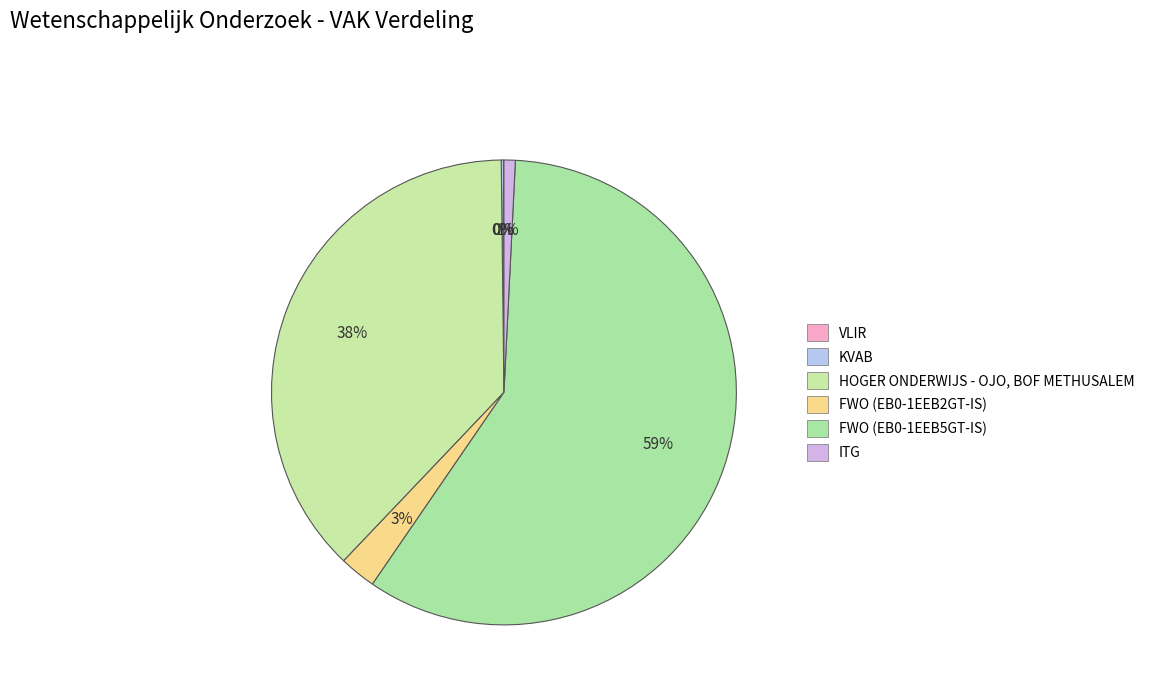

Does FWO (EB0-1EEB5GT-IS) account for over 50% of the chart?

Yes